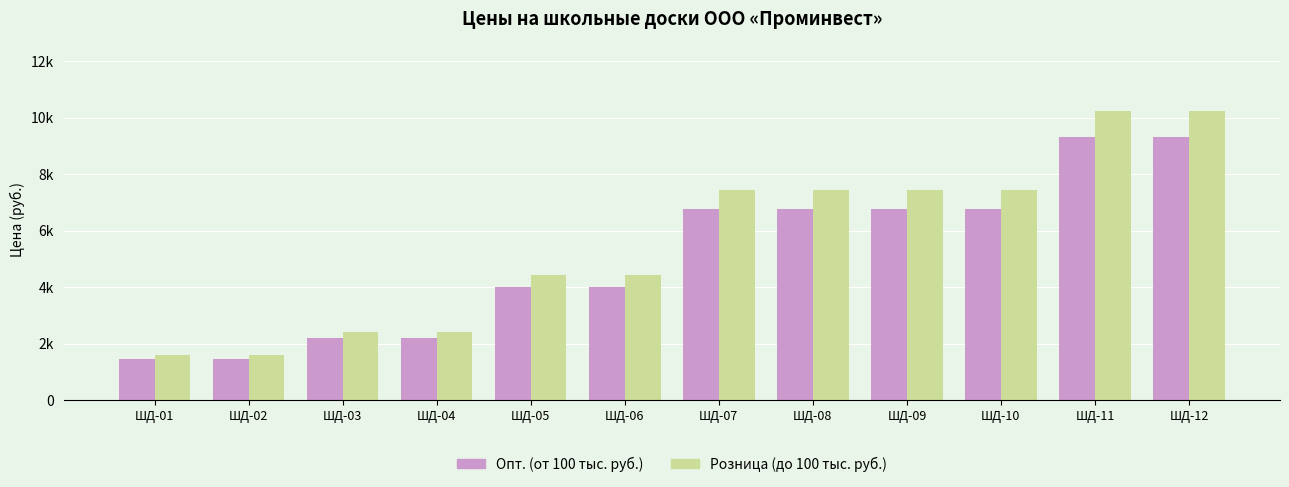

What is the difference between the highest and lowest values at ШД-03?

219.0